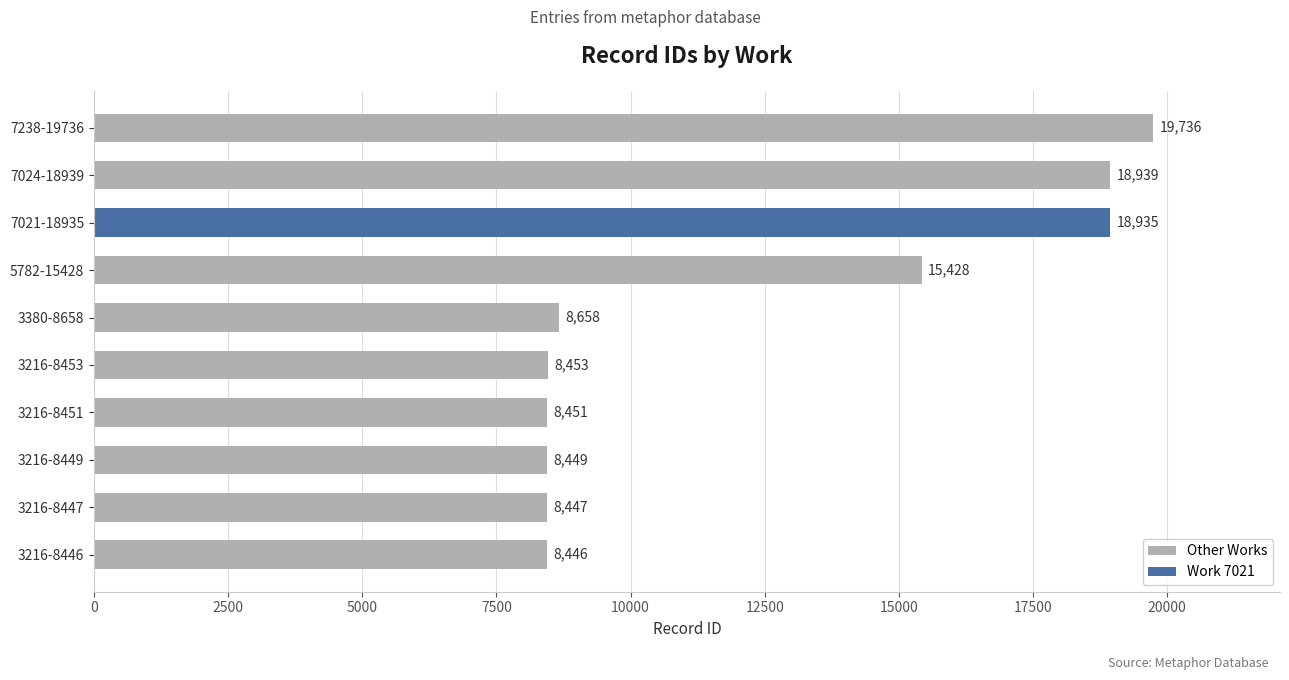

What is the label of the 7th bar from the left?

5782-15428